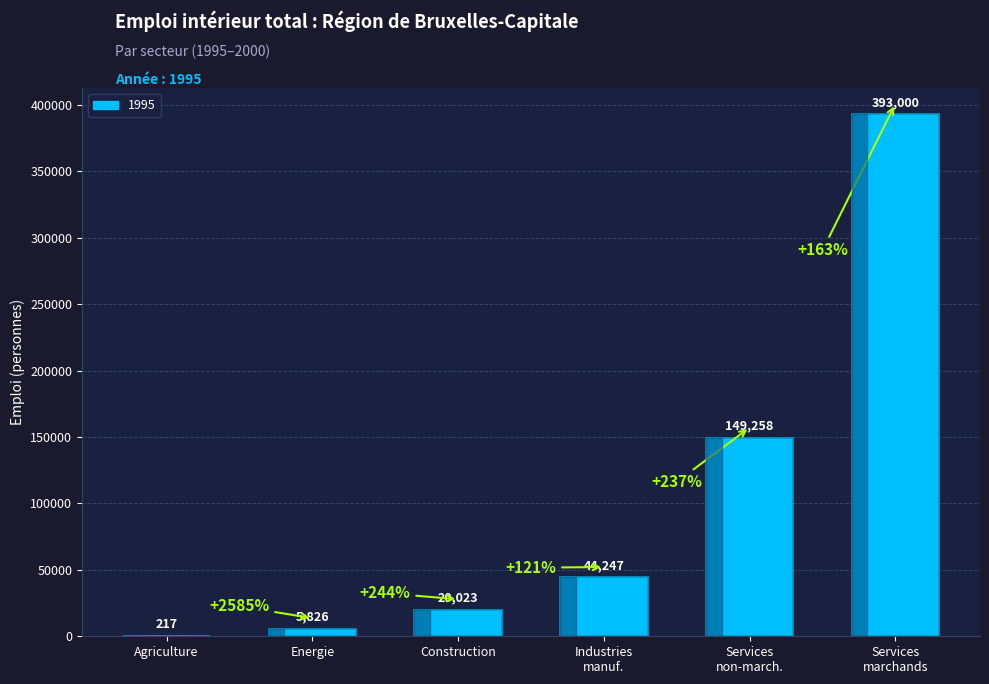

Which has a higher value, Construction or Agriculture?

Construction